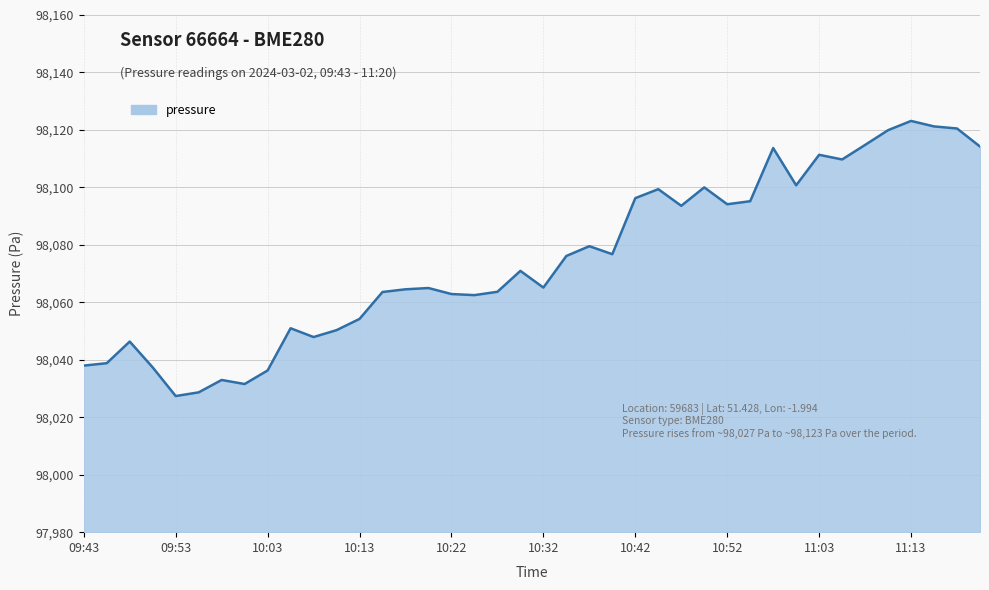

What is the greatest value displayed?

98123.1